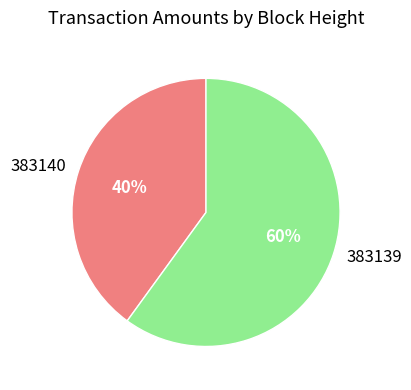

What percentage is the 383139 slice, to the nearest percent?

60%